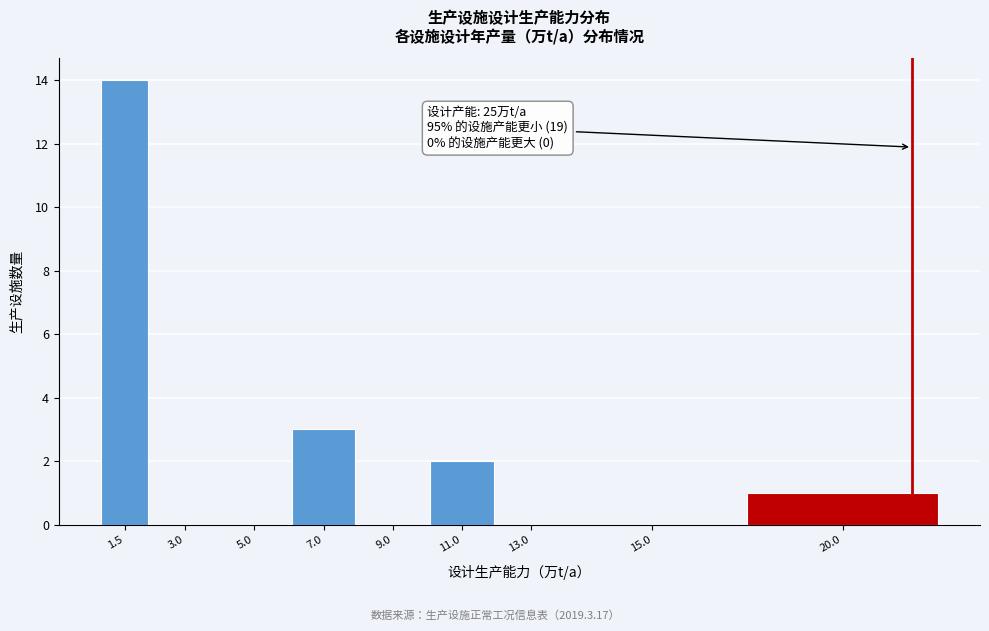

Reading right to left, transcribe all the data shown in this chart.

20.0=1	15.0=0	13.0=0	11.0=2	9.0=0	7.0=3	5.0=0	3.0=0	1.5=14